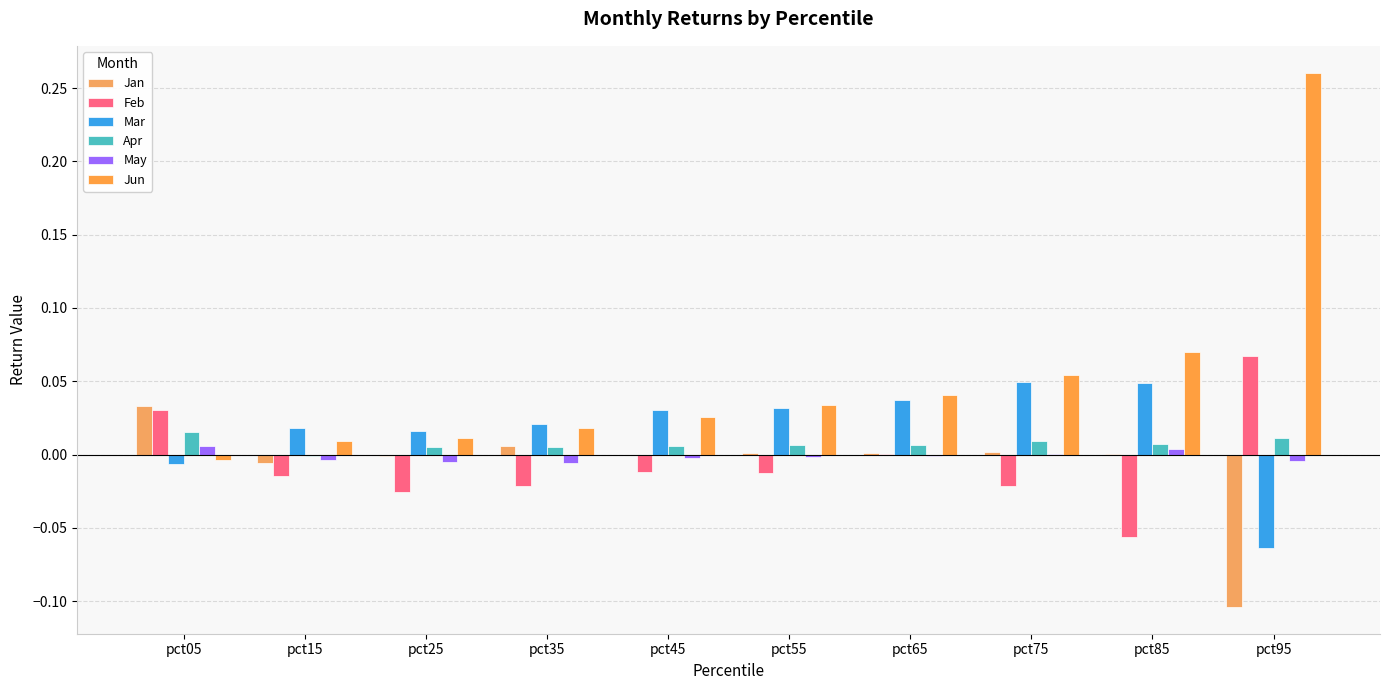

How many data points does each series have?

10